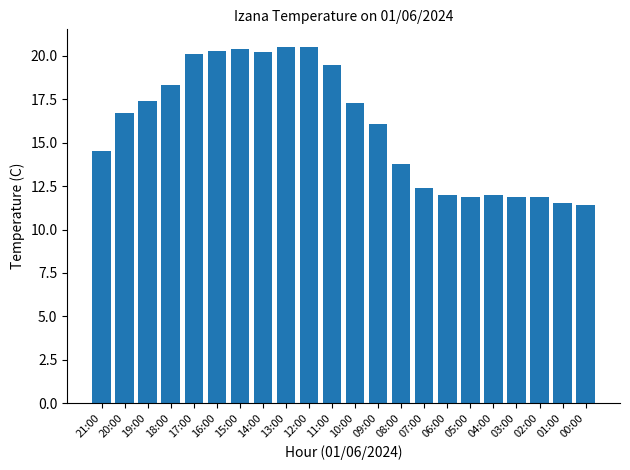

Reading right to left, list all the values displayed in this chart.

11.4	11.5	11.9	11.9	12.0	11.9	12.0	12.4	13.8	16.1	17.3	19.5	20.5	20.5	20.2	20.4	20.3	20.1	18.3	17.4	16.7	14.5